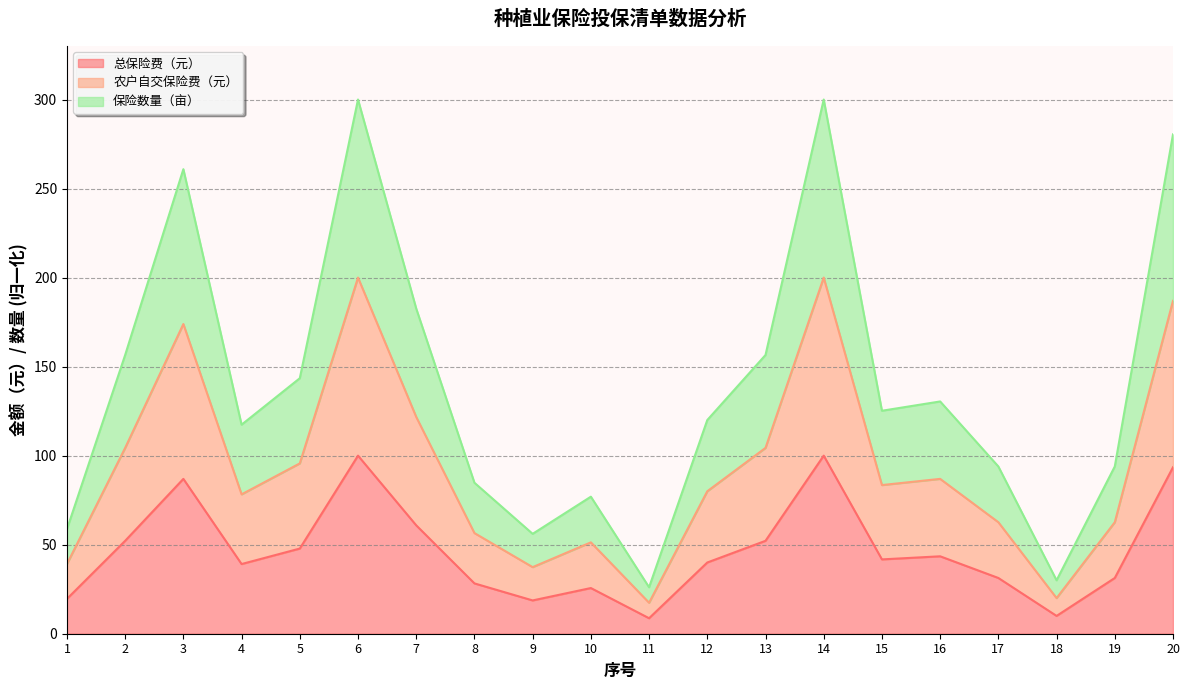

What is the difference between the second highest and second lowest values in the 总保险费（元） series?

90.0